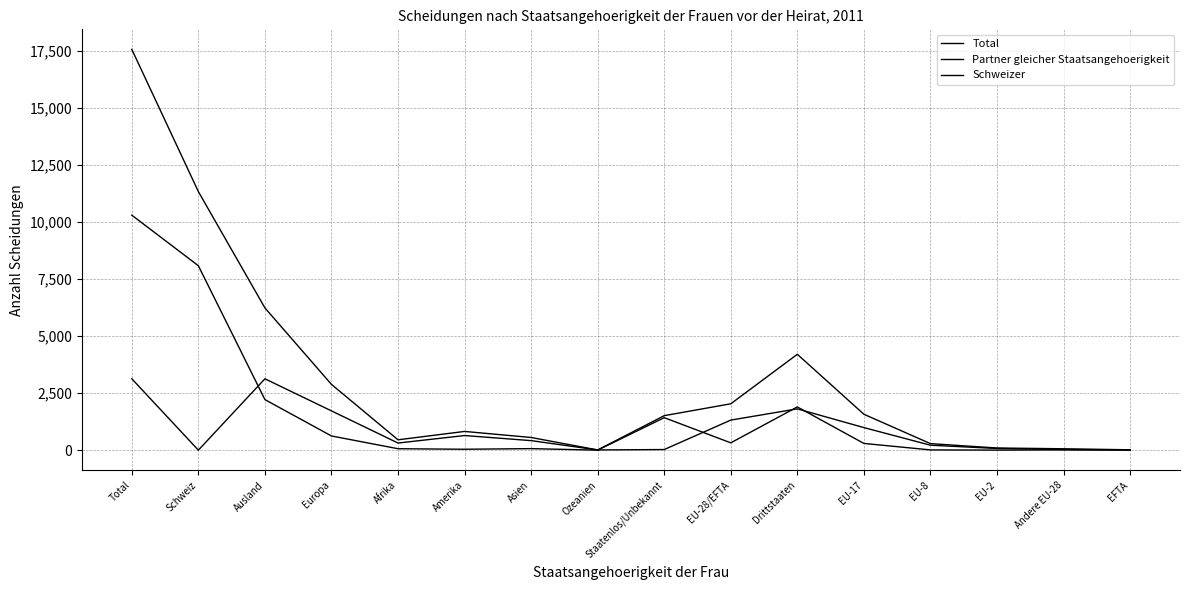

Is the value of Total at EU-28/EFTA greater than the value of Partner gleicher Staatsangehoerigkeit at Ausland?

No